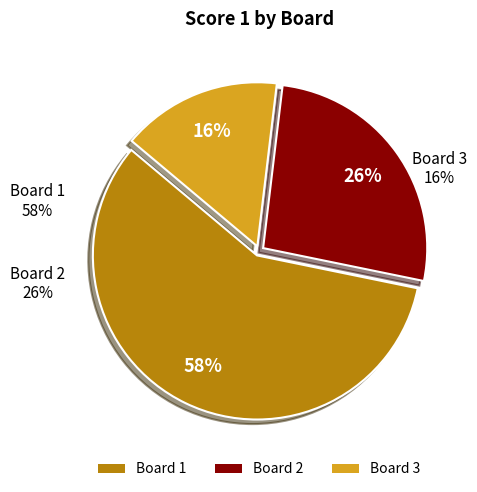

To the nearest percent, what percentage of the pie is Board 2?

26%